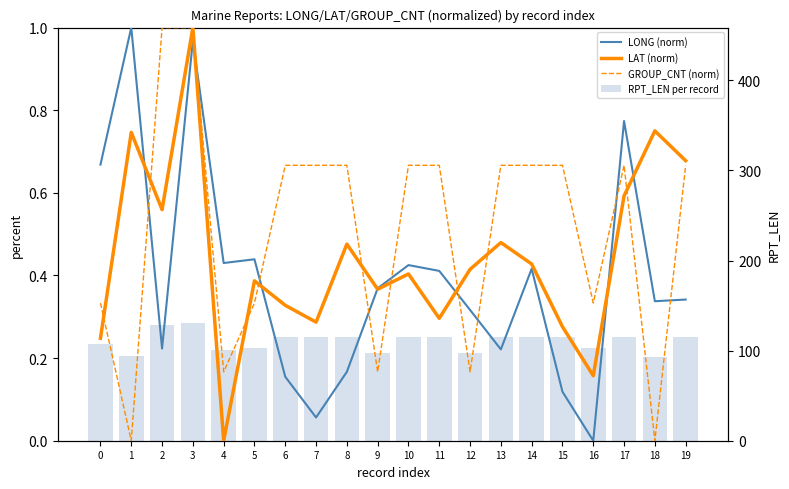

The value of RPT_LEN per record at 5 is 46.9. True or false?

False